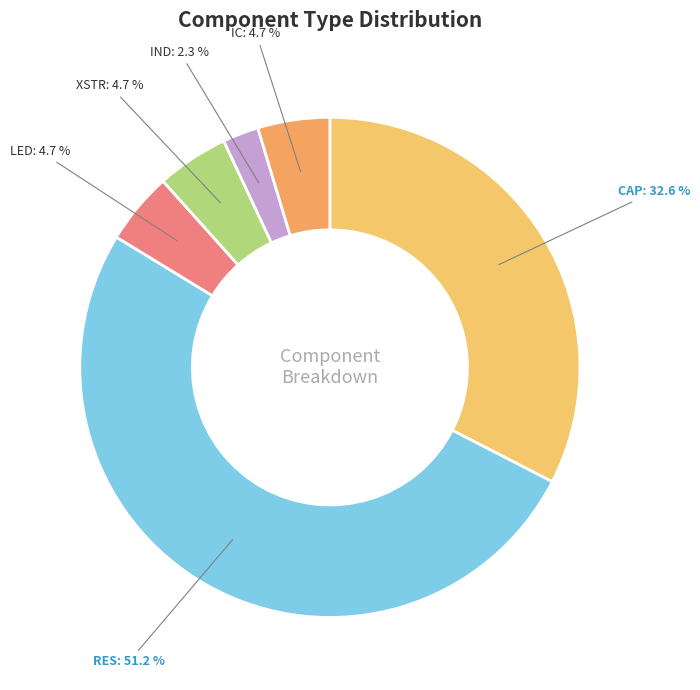

Does CAP account for over 50% of the chart?

No